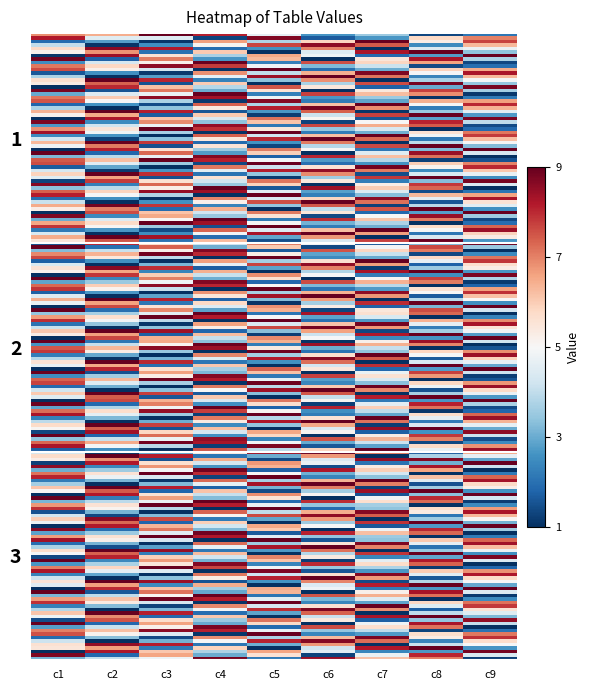

How many data points does each series have?

9